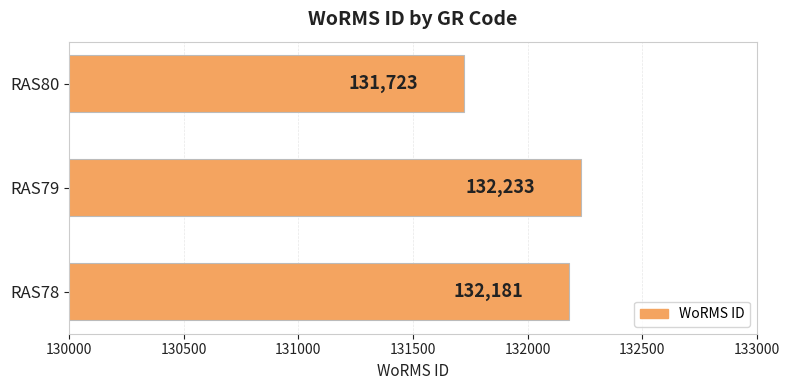

Reading top to bottom, what are all the values shown in this chart?

131723	132233	132181